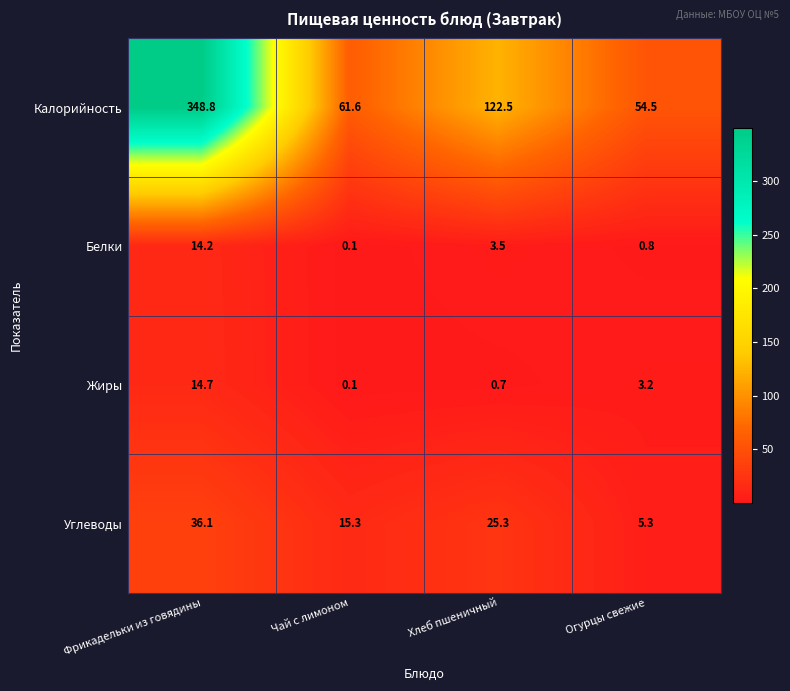

What is the smallest value displayed?

0.1